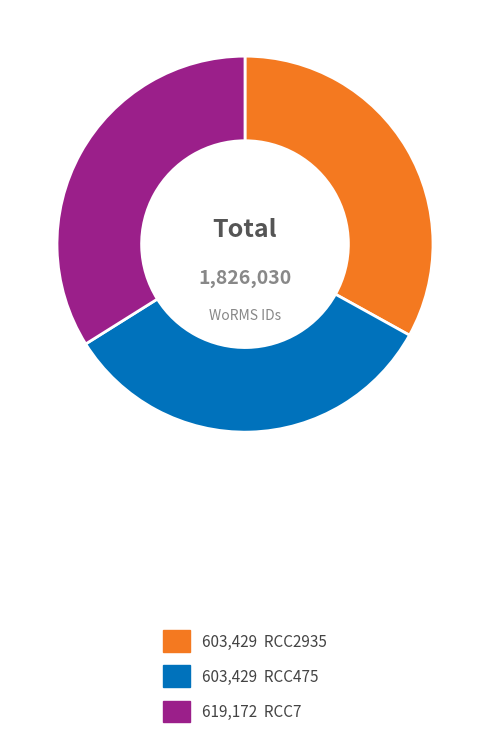

How many slices are in this pie chart?

3